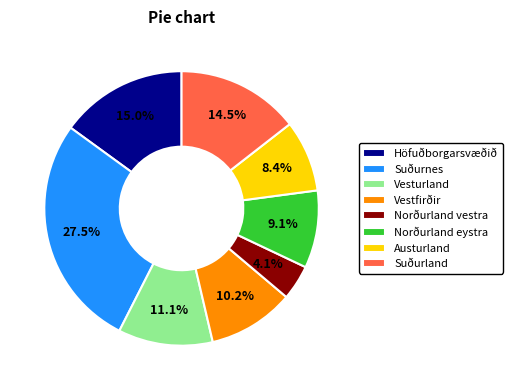

True or false: Vesturland accounts for 2% of the total.

False